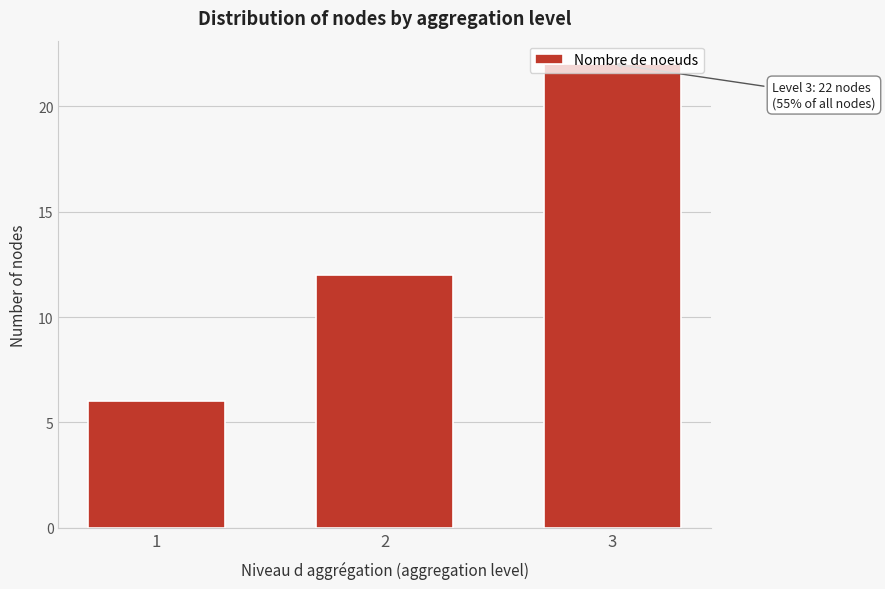

What is the maximum value shown in the chart?

22